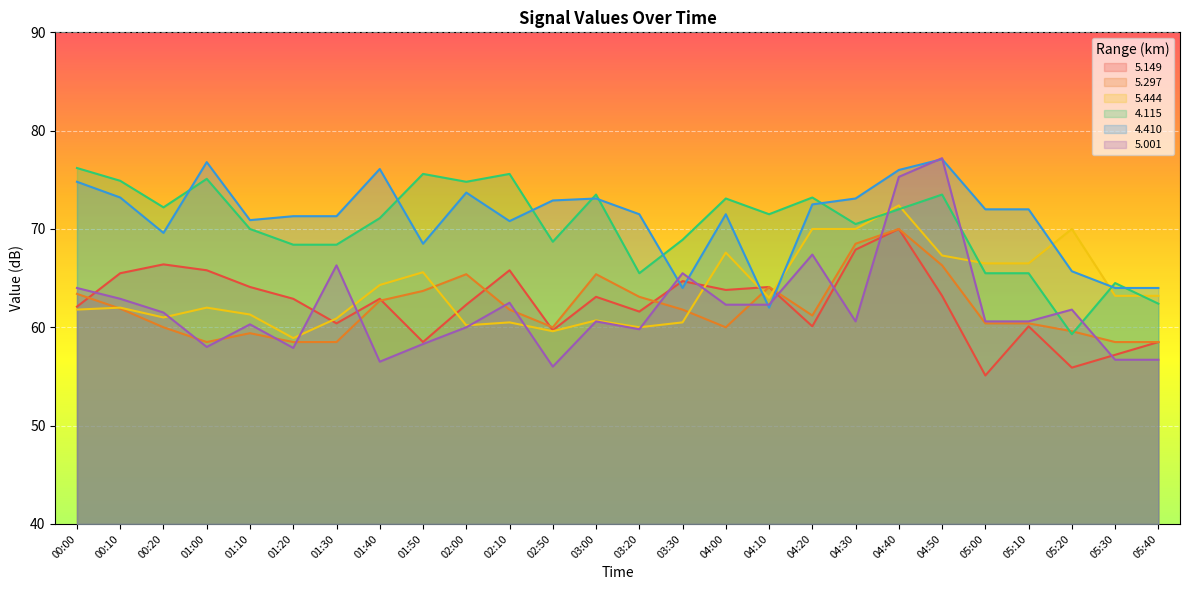

At which label is   5.149 closest to 62?

00:00